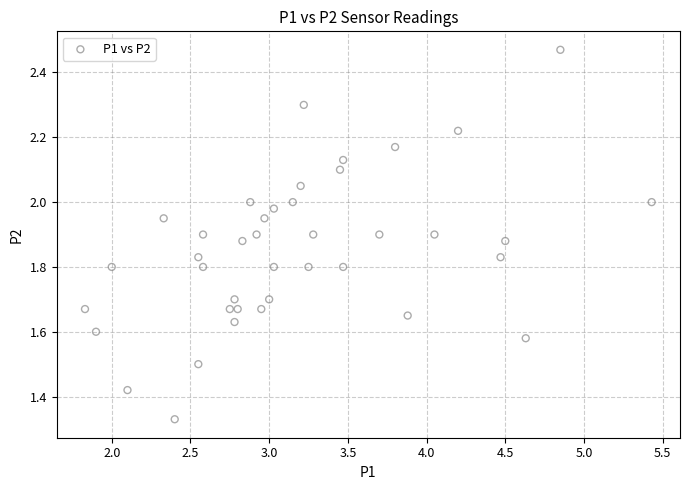

What is the range of X values (max minus min)?

3.6